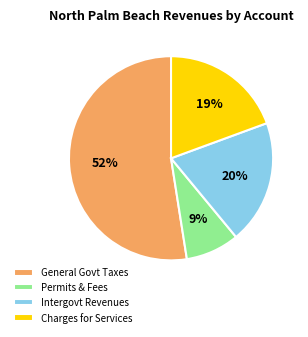

To the nearest percent, what is the average slice percentage?

25%